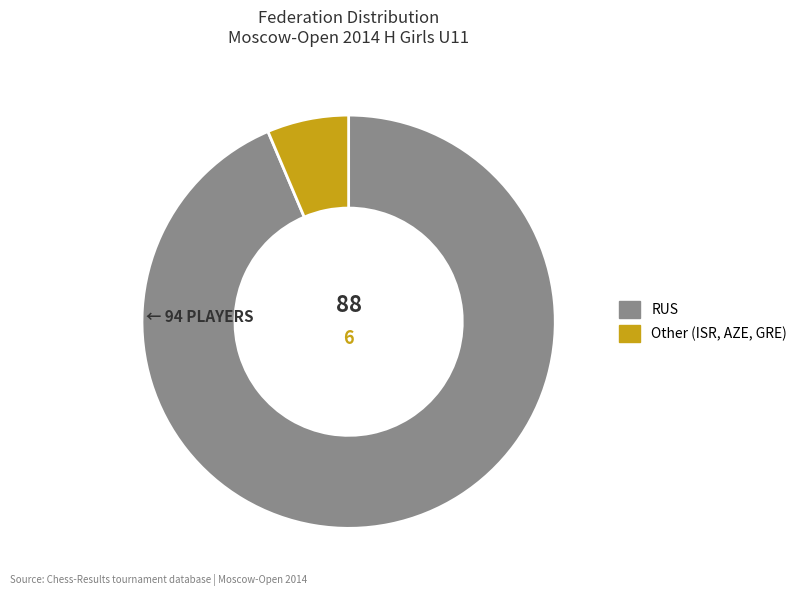

Combined, do RUS and Other (ISR, AZE, GRE) account for over 50%?

Yes